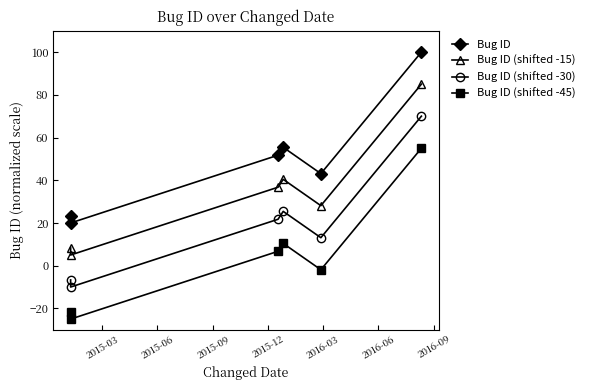

What is the greatest value displayed?

100.0